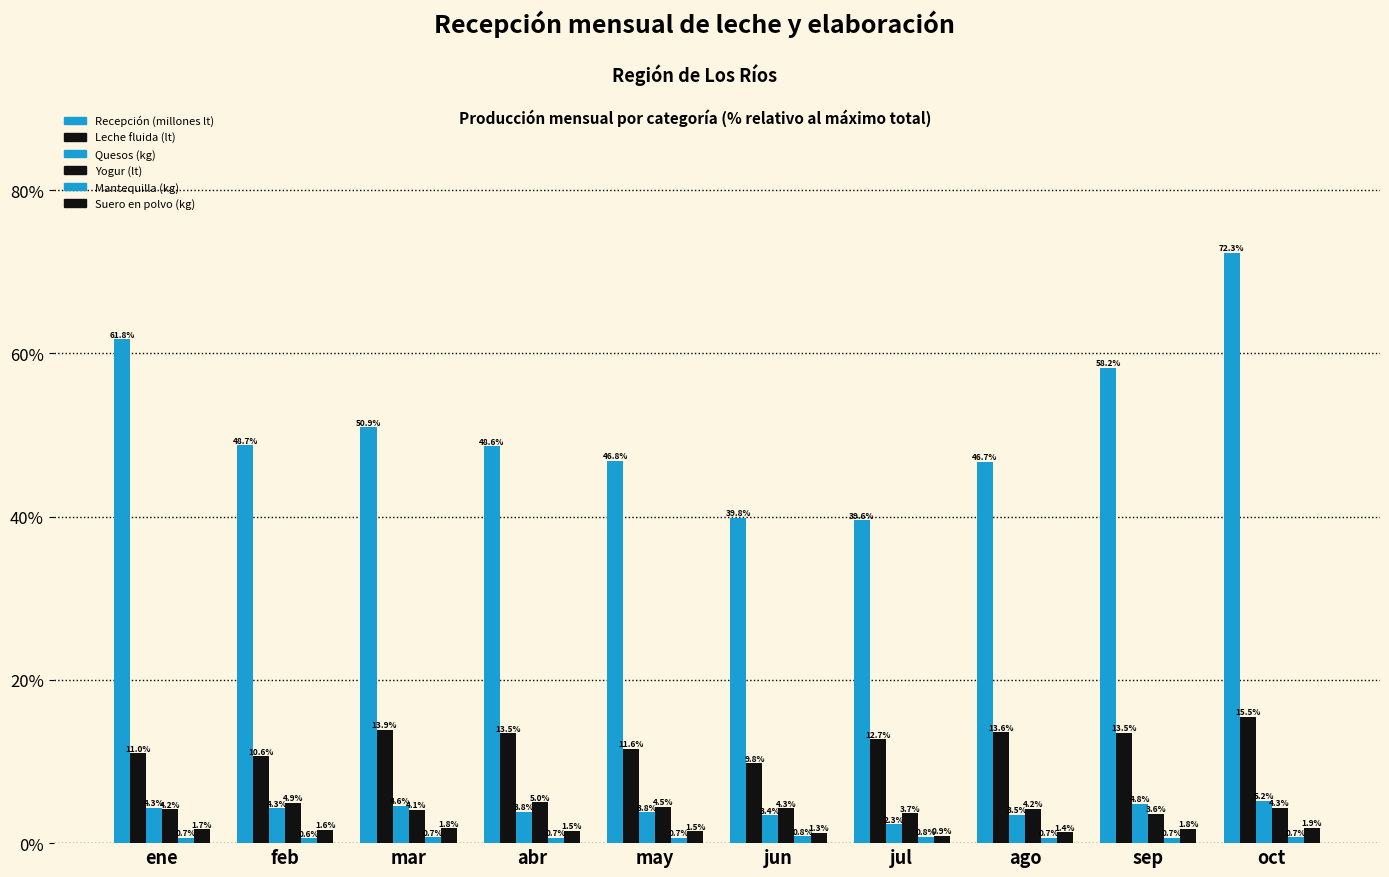

What is the difference between the maximum and minimum values in the Suero en polvo (kg) series?

1.0